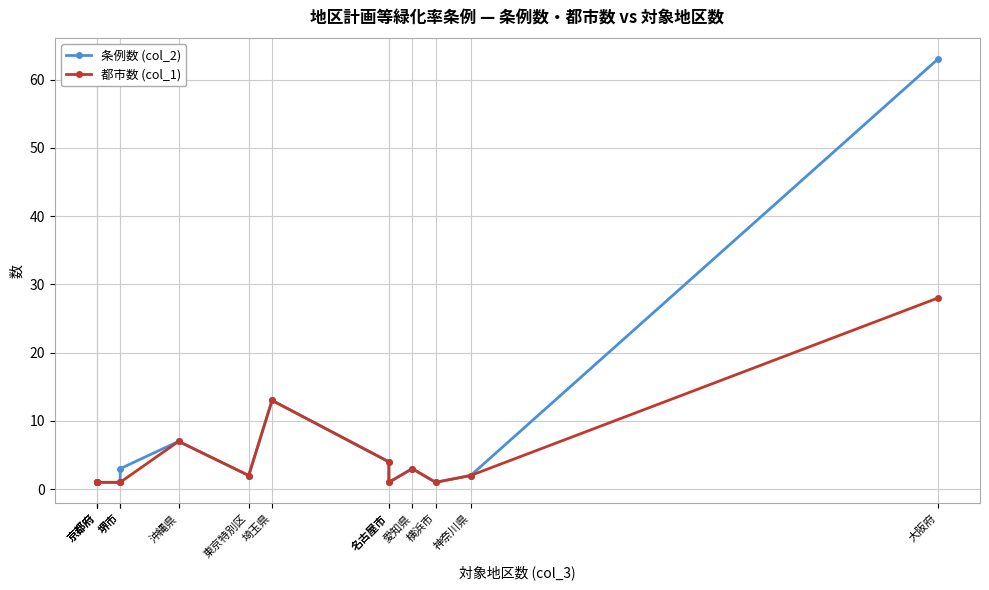

Which series changed the most between 京都府 and 東京特別区?

条例数 (col_2)